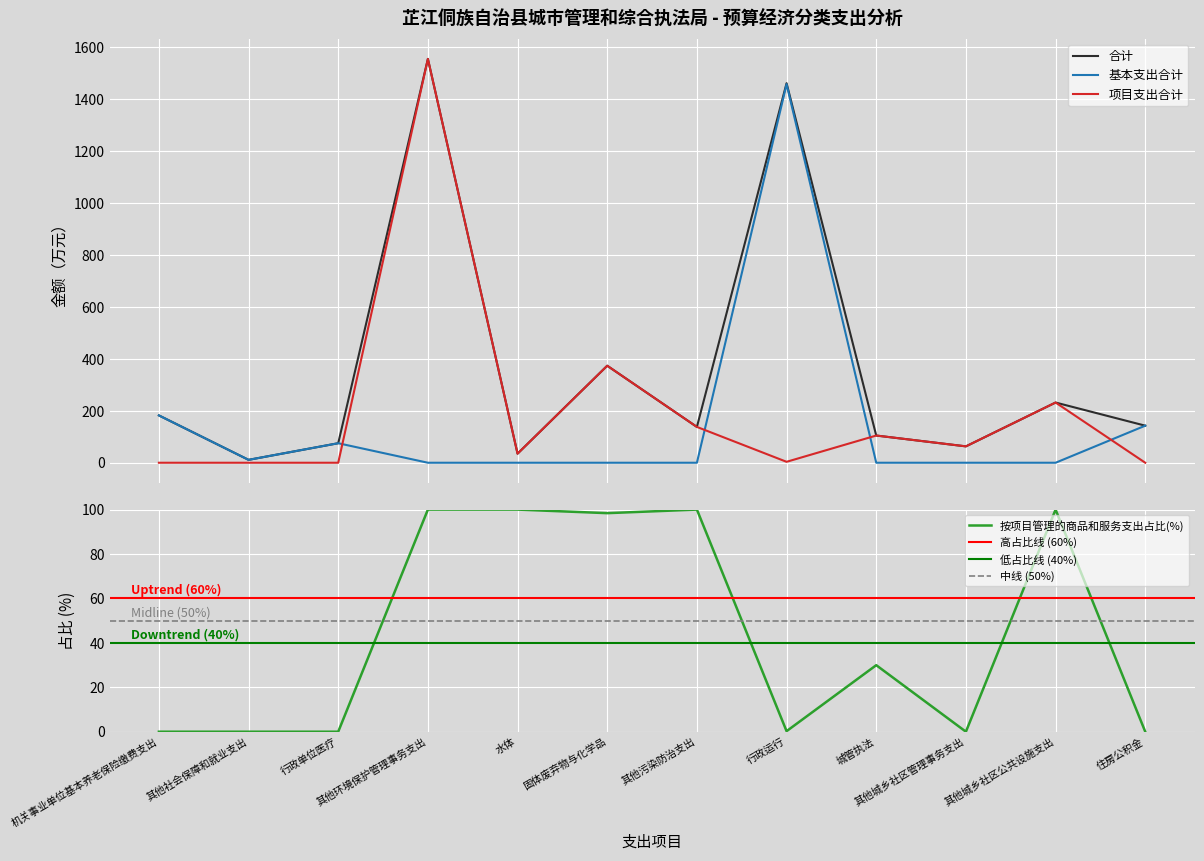

Reading right to left, list all the values displayed in this chart.

合计: 住房公积金=142.8	其他城乡社区公共设施支出=232.0	其他城乡社区管理事务支出=63.1	城管执法=104.8	行政运行=1462.3	其他污染防治支出=138.0	固体废弃物与化学品=373.8	水体=35.0	其他环境保护管理事务支出=1556.0	行政单位医疗=75.2	其他社会保障和就业支出=11.2	机关事业单位基本养老保险缴费支出=182.4
基本支出合计: 住房公积金=142.8	其他城乡社区公共设施支出=0.0	其他城乡社区管理事务支出=0.0	城管执法=0.0	行政运行=1458.7	其他污染防治支出=0.0	固体废弃物与化学品=0.0	水体=0.0	其他环境保护管理事务支出=0.0	行政单位医疗=75.2	其他社会保障和就业支出=11.2	机关事业单位基本养老保险缴费支出=182.4
项目支出合计: 住房公积金=0.0	其他城乡社区公共设施支出=232.0	其他城乡社区管理事务支出=63.1	城管执法=104.8	行政运行=3.6	其他污染防治支出=138.0	固体废弃物与化学品=373.8	水体=35.0	其他环境保护管理事务支出=1556.0	行政单位医疗=0.0	其他社会保障和就业支出=0.0	机关事业单位基本养老保险缴费支出=0.0